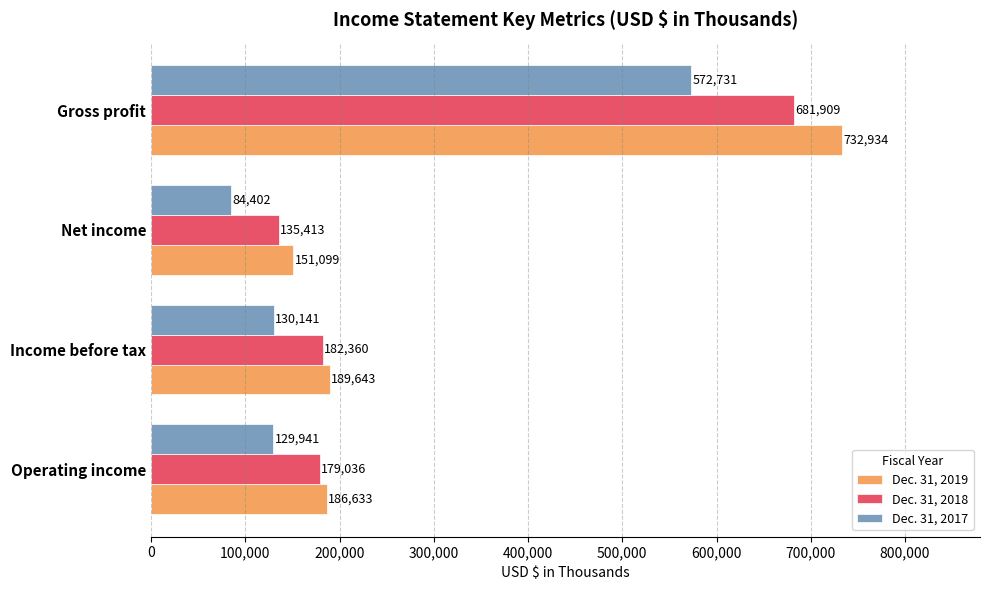

What is the difference between the second highest and second lowest values in the Dec. 31, 2017 series?

200